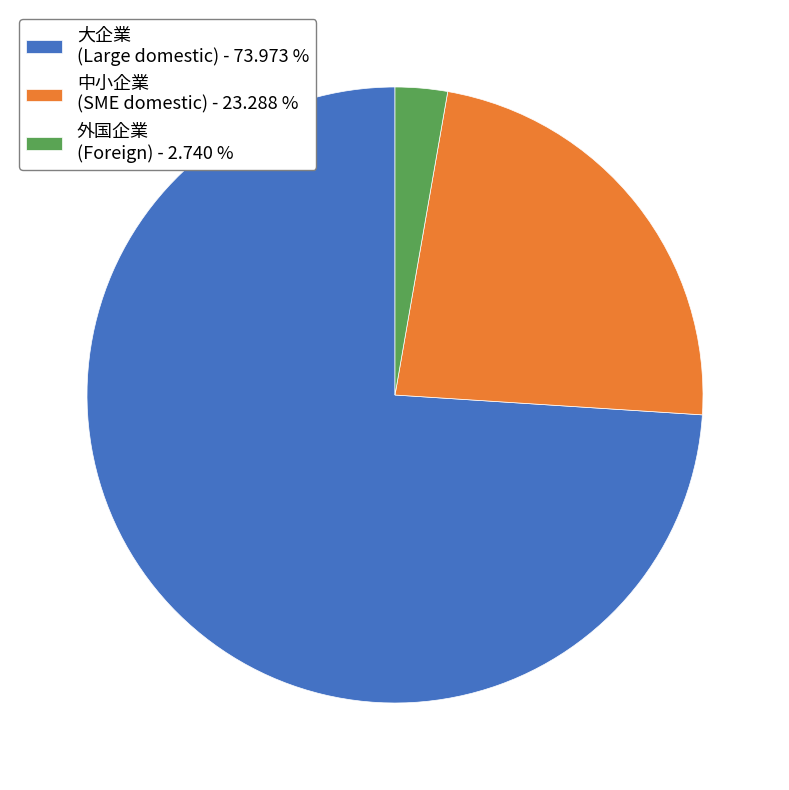

What is the smallest slice in the pie chart?

外国企業 (Foreign) - 2.740 %